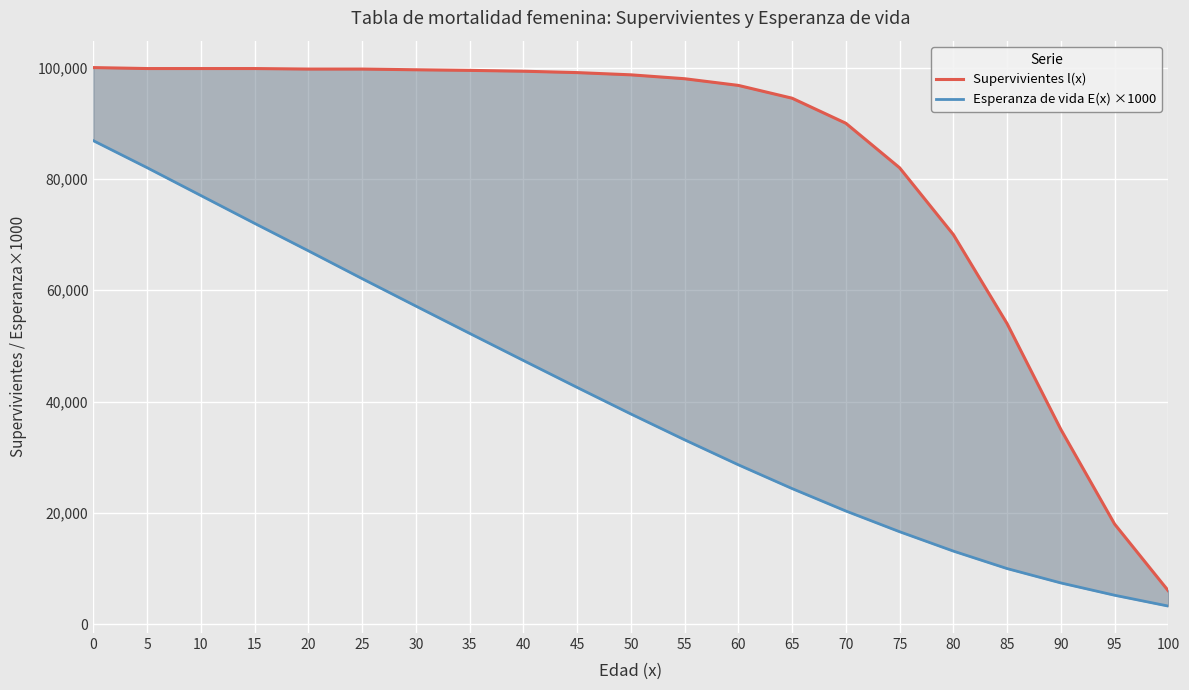

Is the value of Esperanza de vida E(x) ×1000 at 60 greater than the value of Supervivientes l(x) at 15?

No